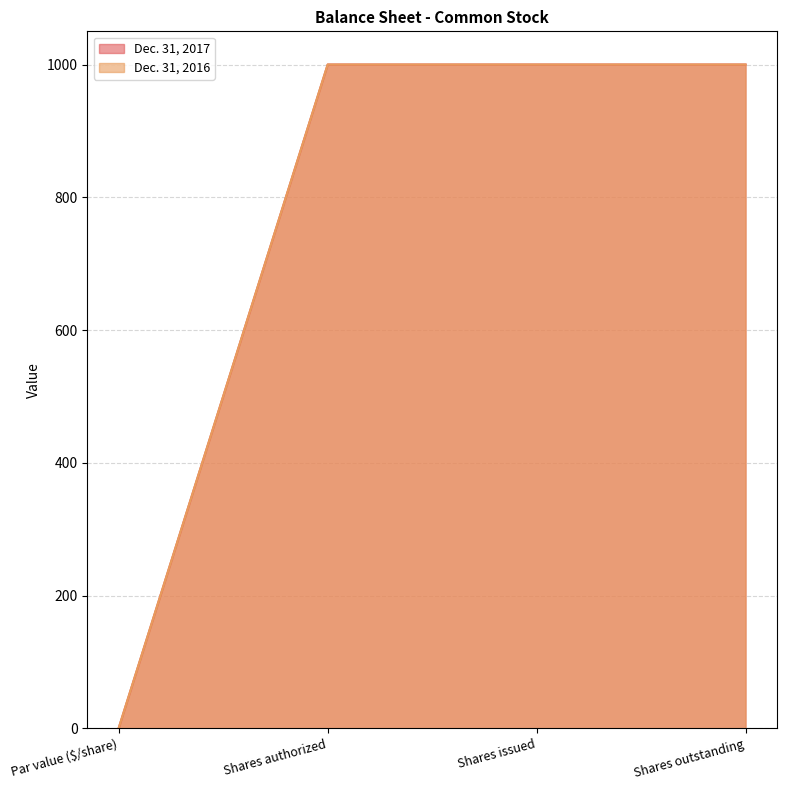

What are all the series names shown in the legend?

Dec. 31, 2017, Dec. 31, 2016